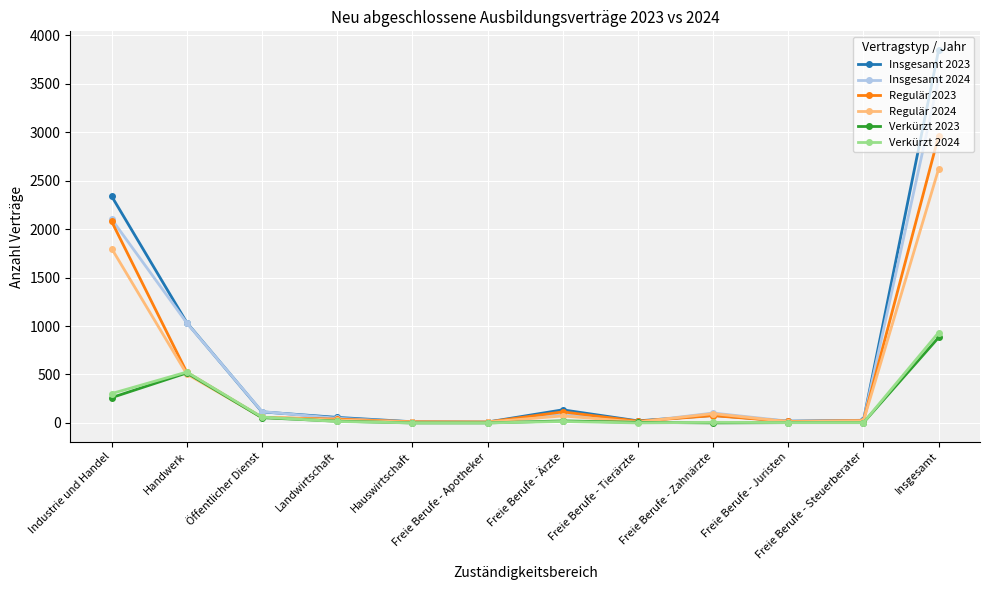

True or false: Verkürzt 2024 has a value of 0 at Hauswirtschaft.

True